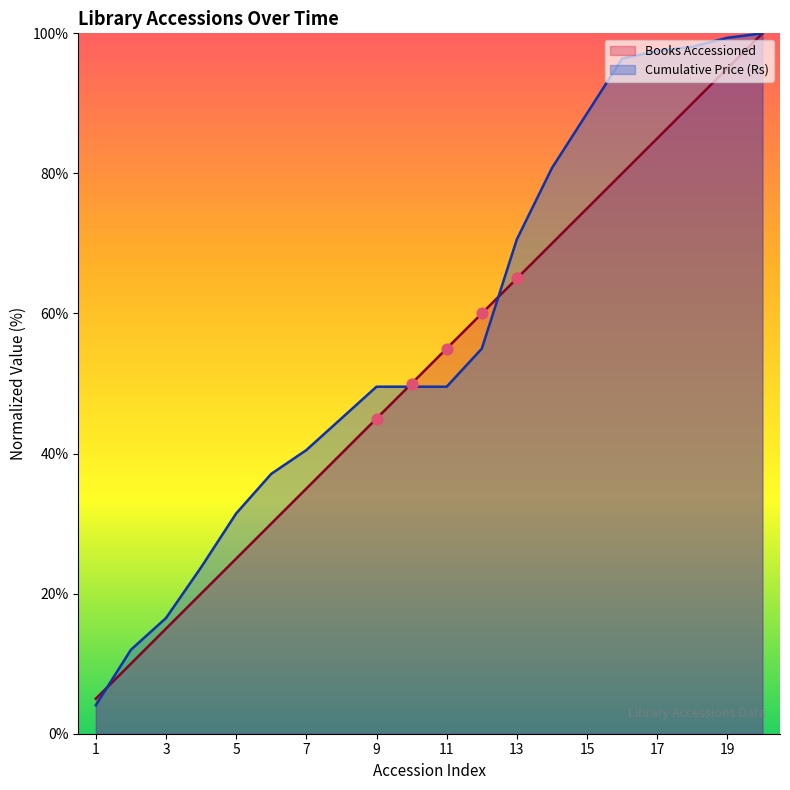

Which series reaches the minimum Y coordinate?

Cumulative Price (Rs)